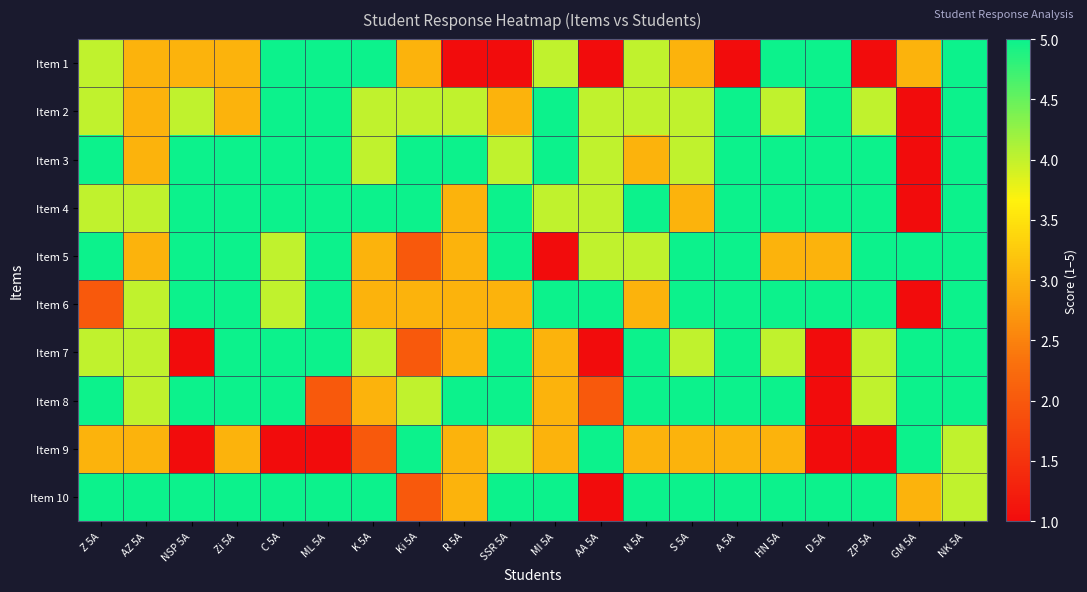

Which category has the highest value across all series?

C 5A